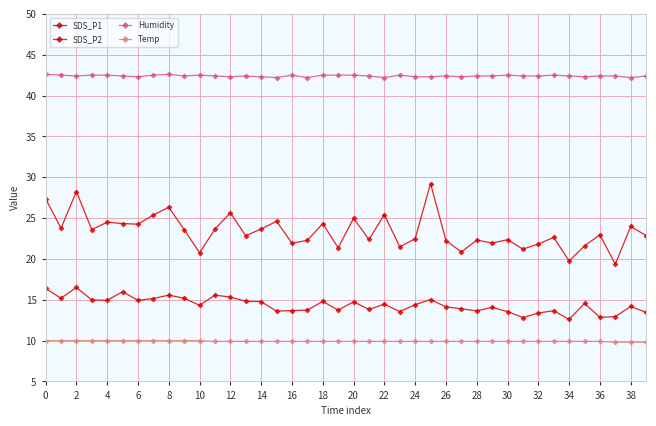

In SDS_P2, how many points are higher than both neighbors (excluding endpoints)?

12